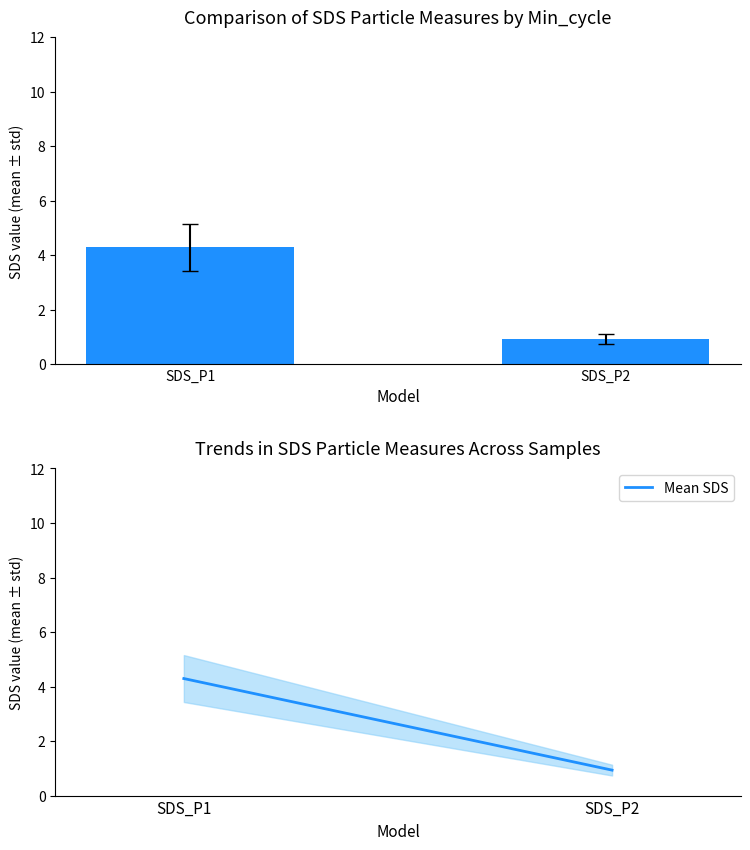

Does the chart contain stacked bars?

No